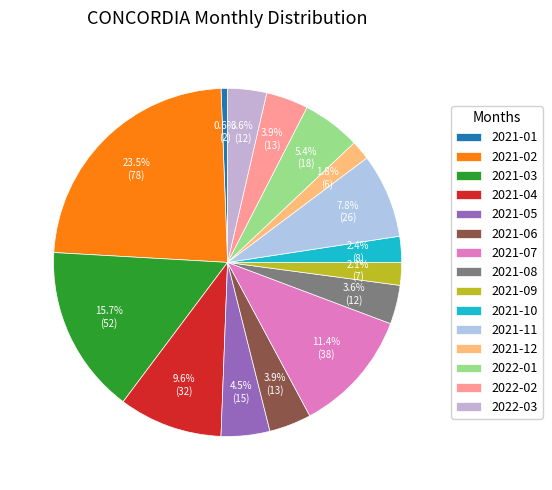

Which category has the smallest portion of the pie?

2021-01